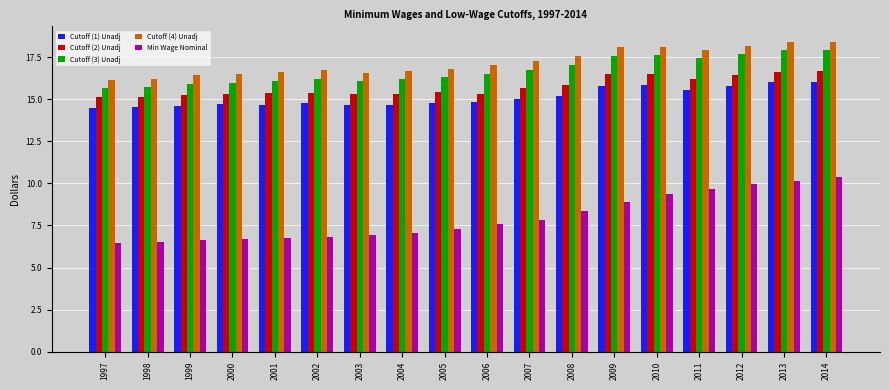

Are the bars grouped side by side (vs. stacked)?

Yes